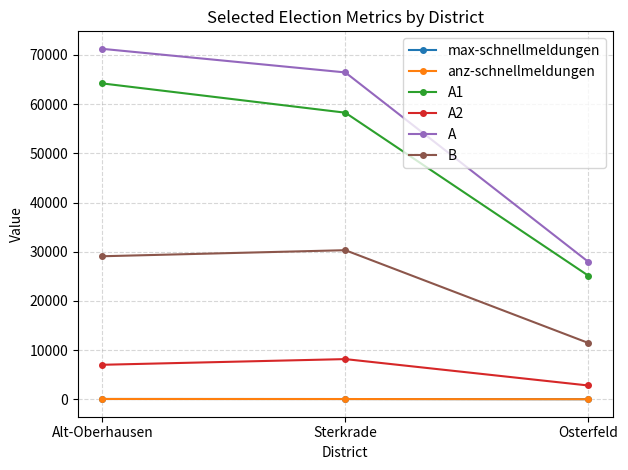

How many lines are shown in the chart?

6